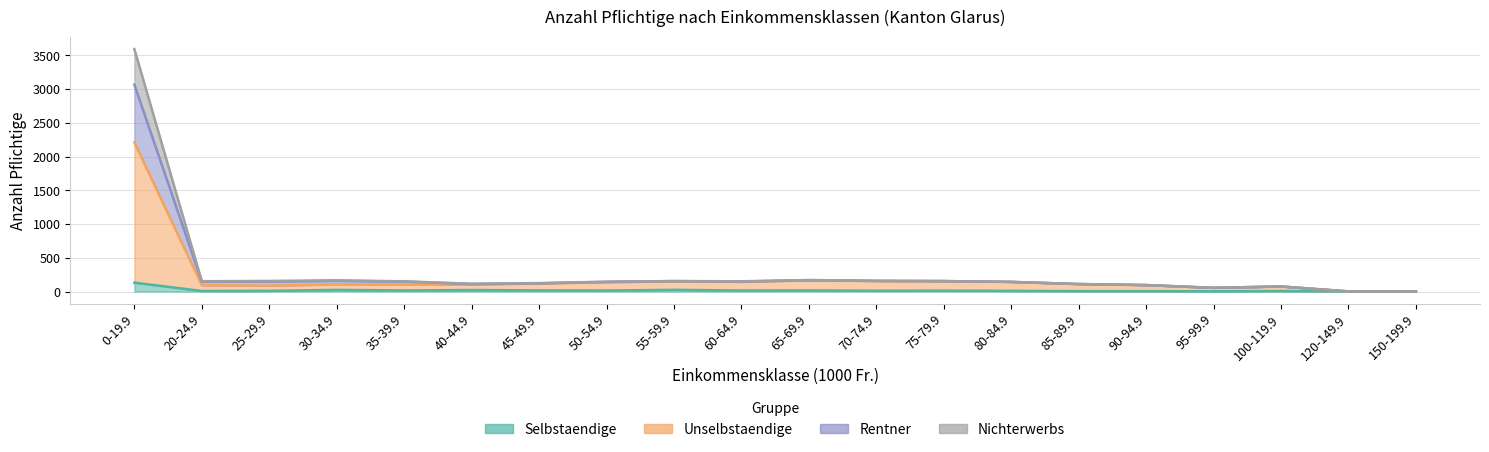

In Unselbstaendige, how many points are lower than both neighbors (excluding endpoints)?

4